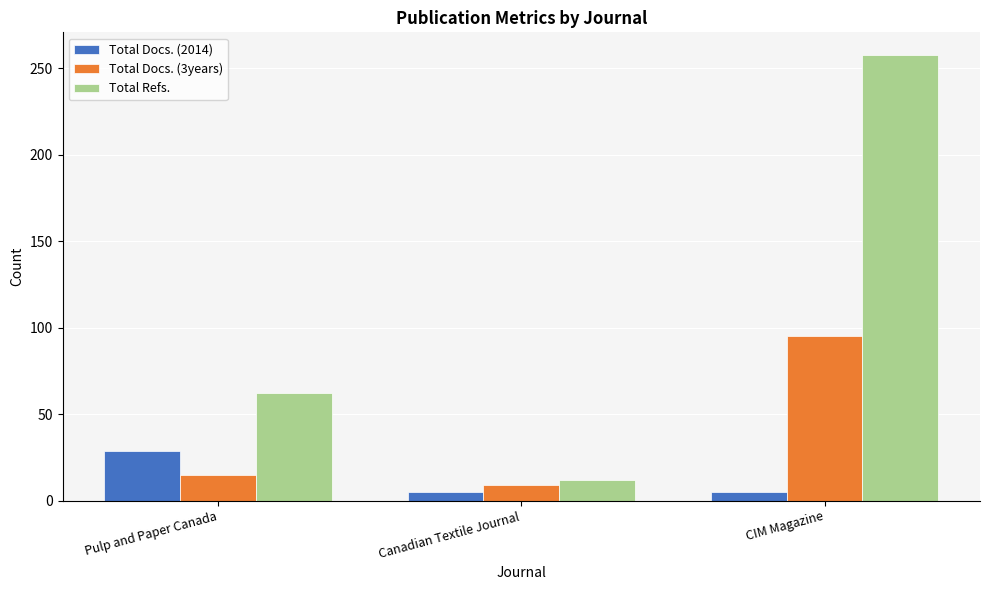

What is the maximum value for Total Refs.?

258